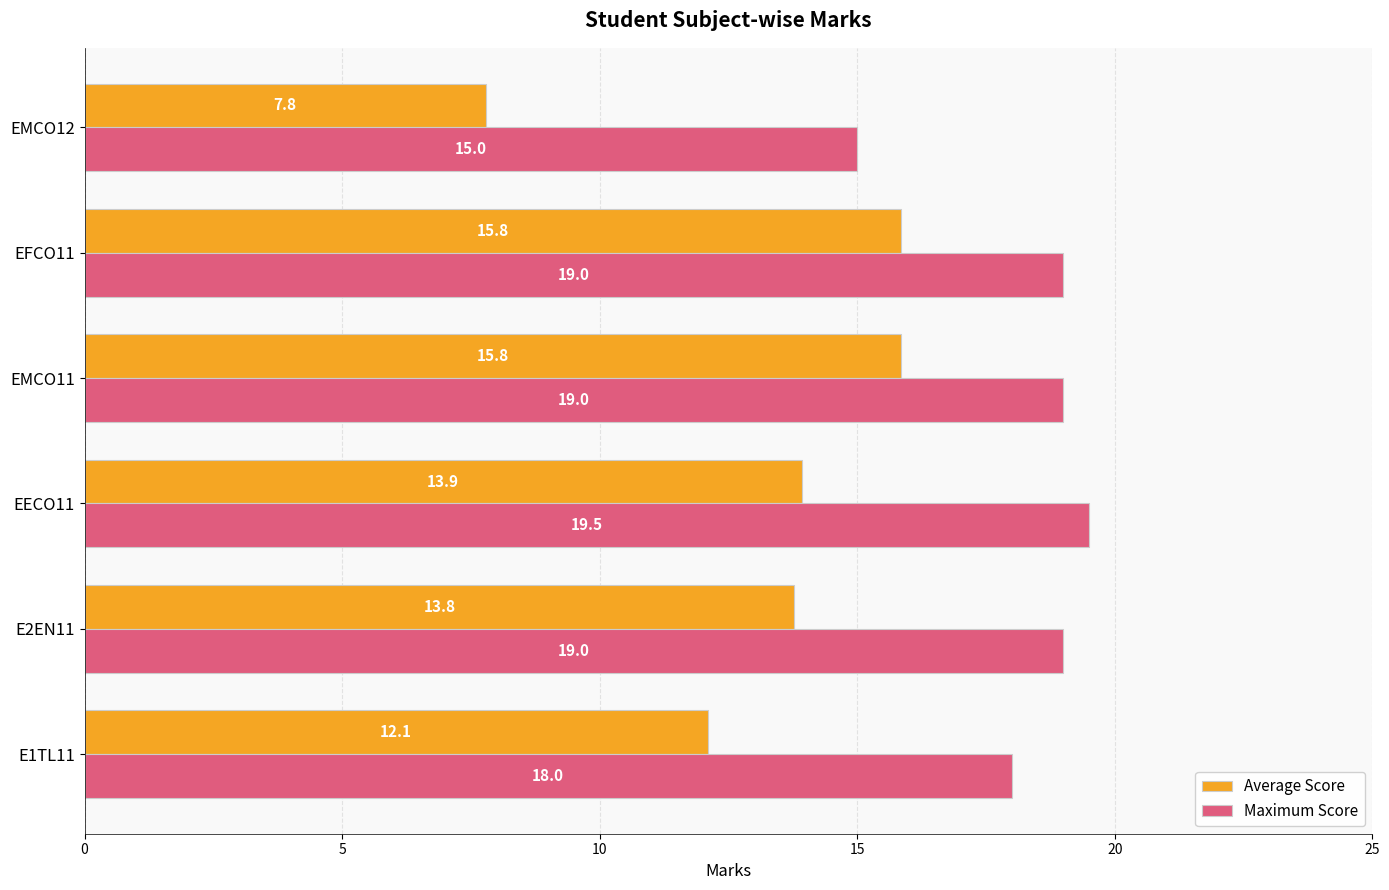

At how many categories does at least one series exceed 14?

6